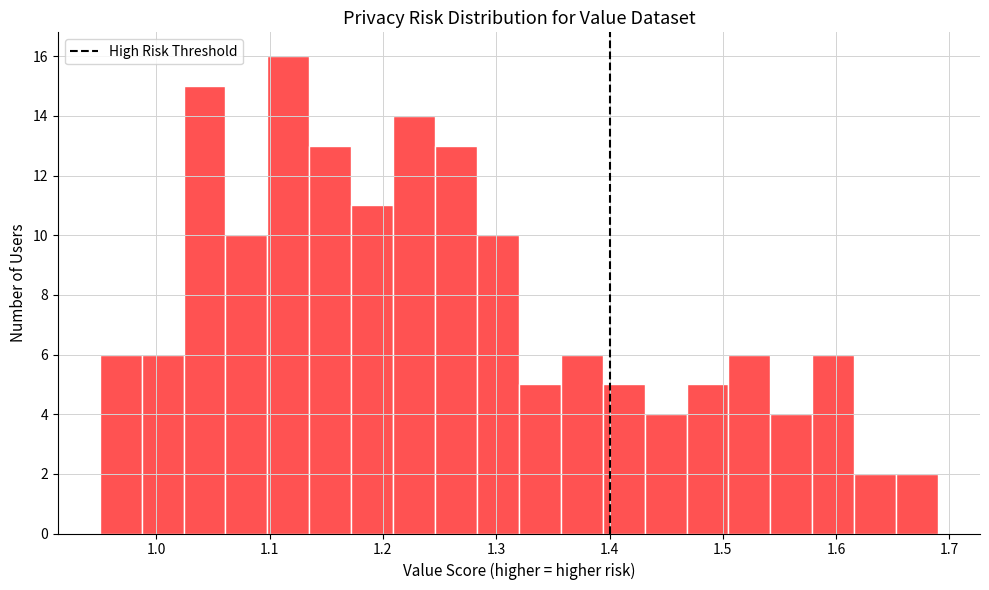

Around what value on the x-axis is the tallest bar? Give the approximate position of its centre, as read against the axis.

1.12